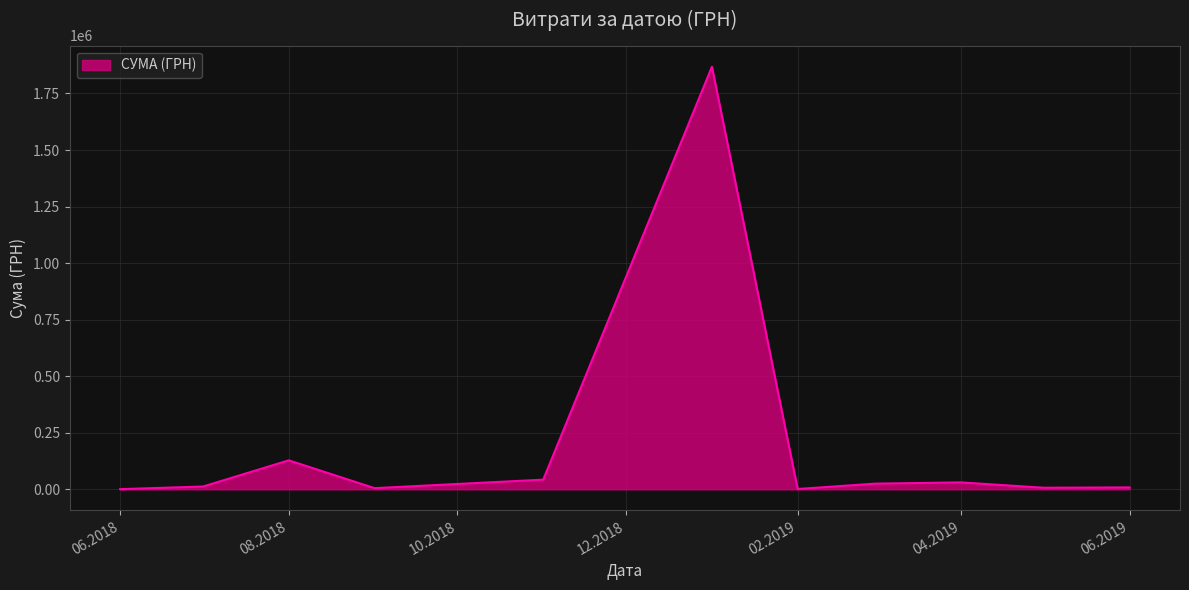

What is the maximum value shown in the chart?

1868155.4